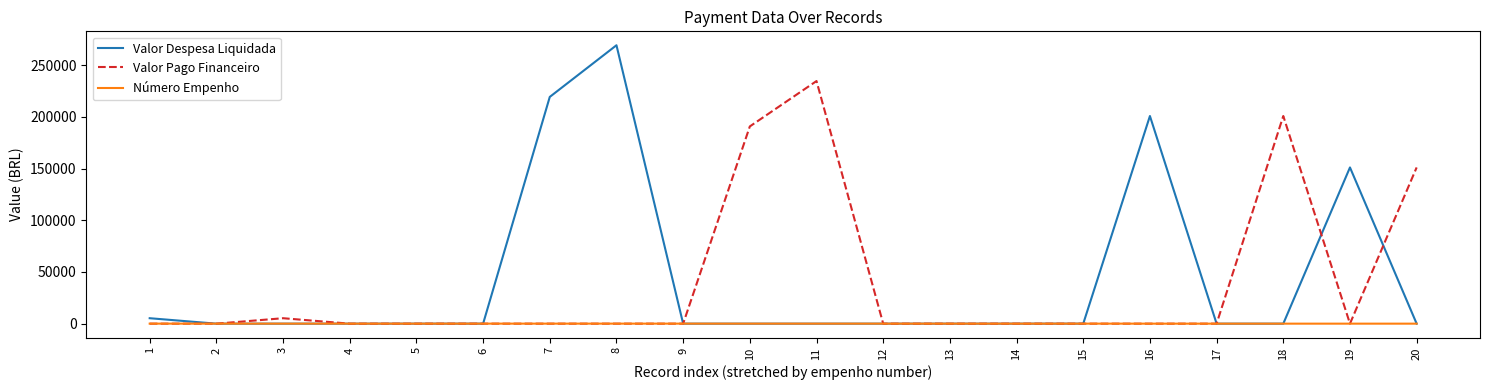

Rank the series by their maximum value, from lowest to highest.

Número Empenho, Valor Pago Financeiro, Valor Despesa Liquidada